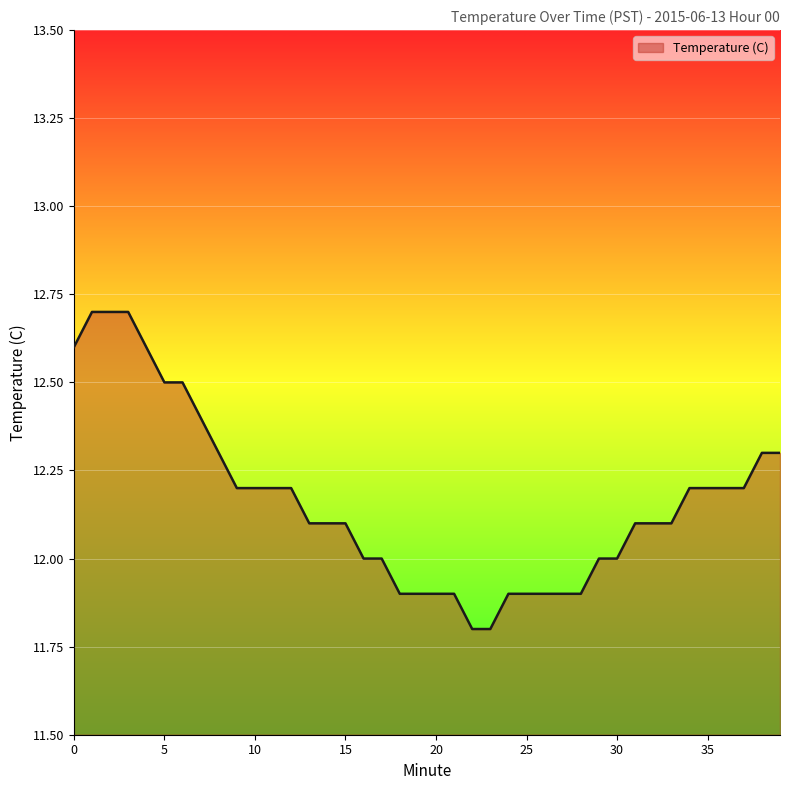

What is the minimum value shown in the chart?

11.8